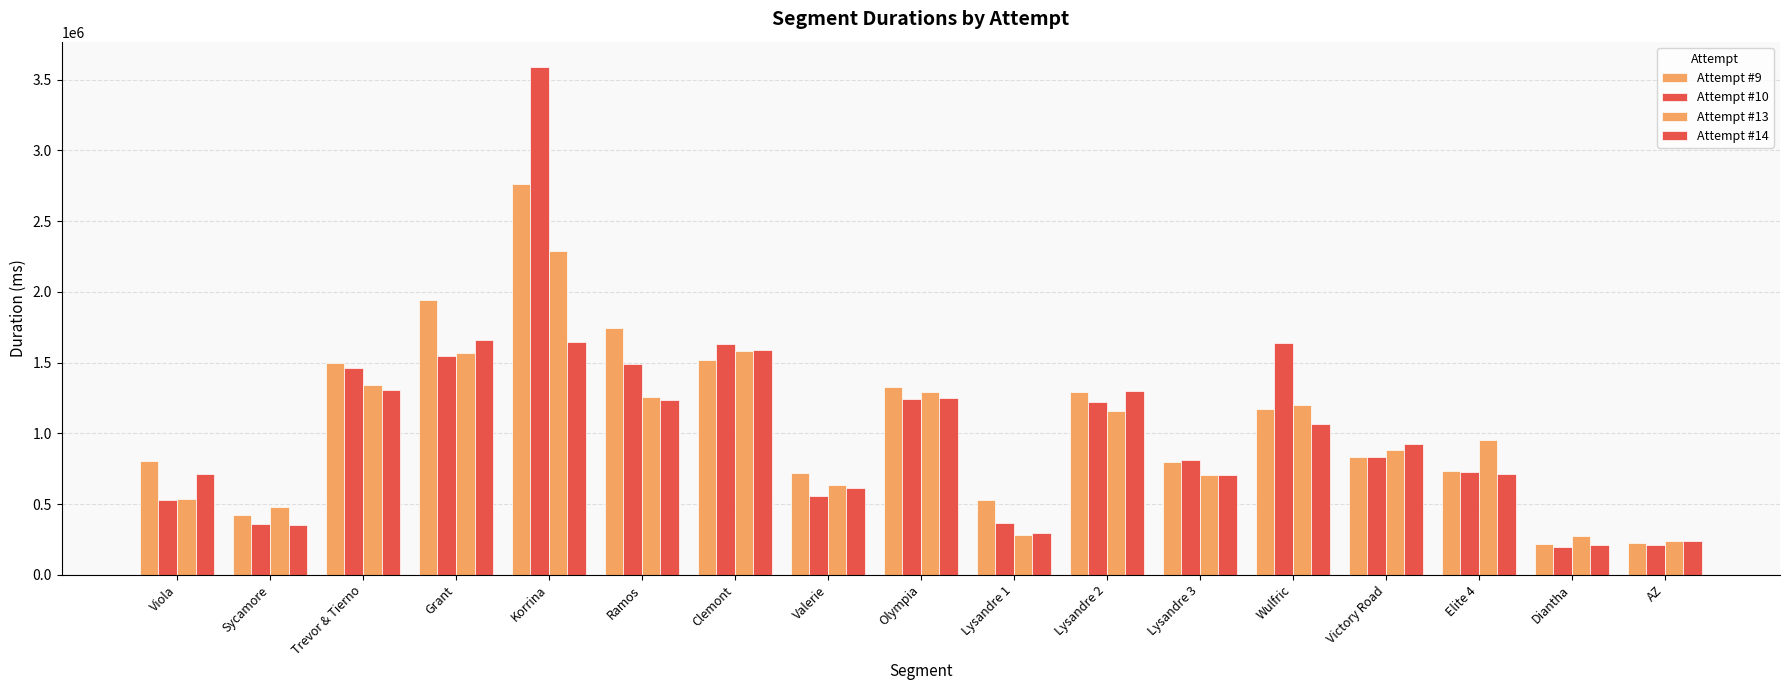

Count the number of categories in the chart.

17